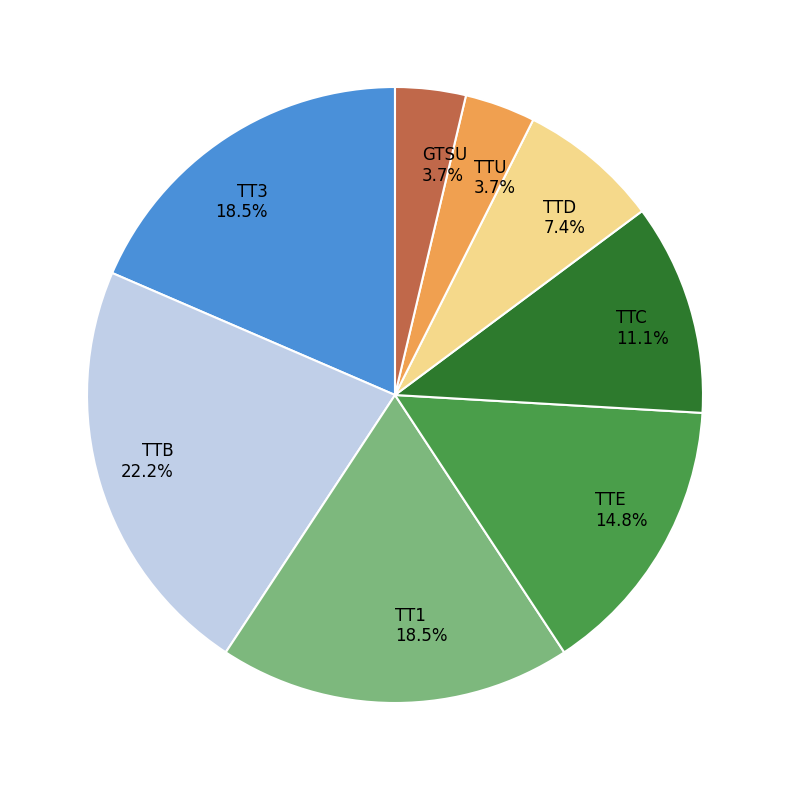

To the nearest percent, what is the average slice percentage?

12%